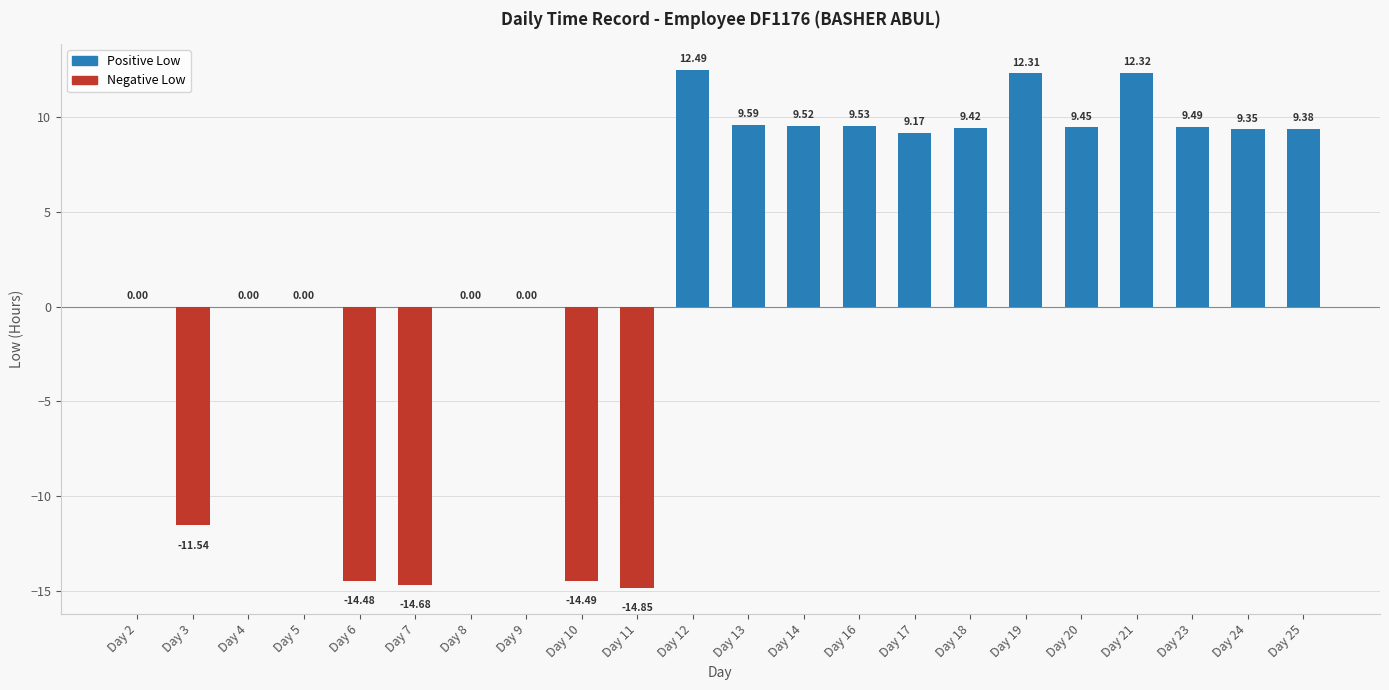

At which label does the data first exceed 9?

Day 12